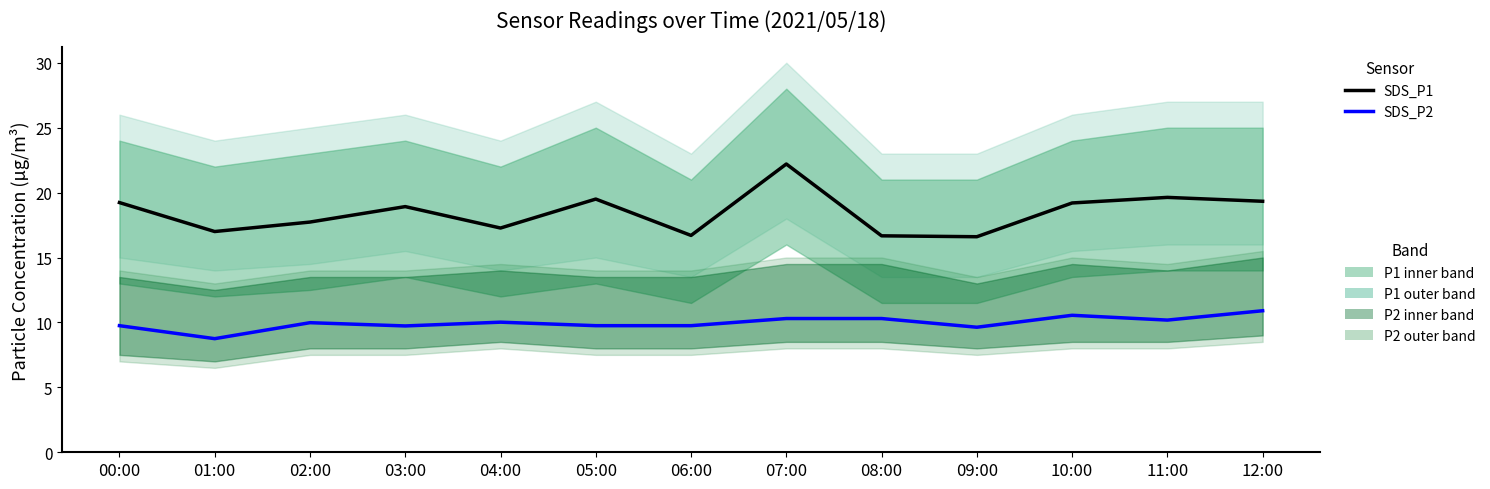

At which label does SDS_P2 first exceed 9?

00:00